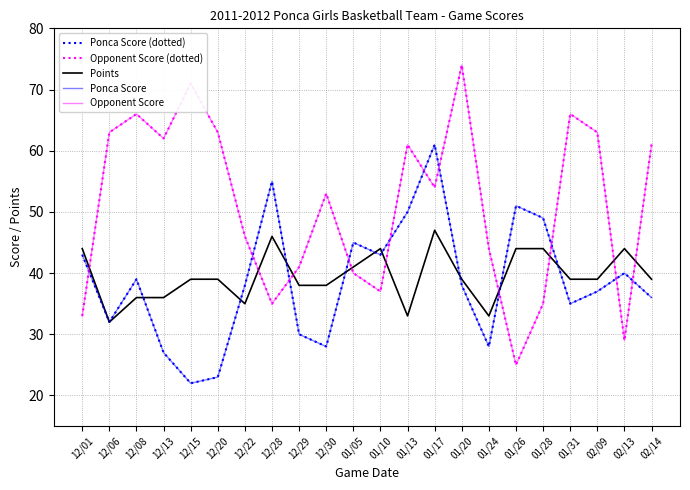

Does the chart have visible grid lines?

Yes